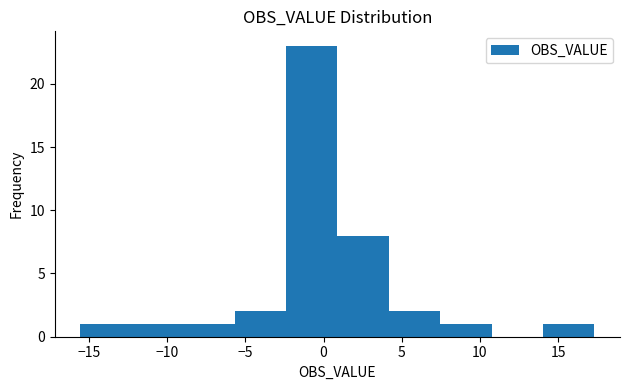

Over which range of the x-axis is the bar tallest?

-2.5 to 1.0